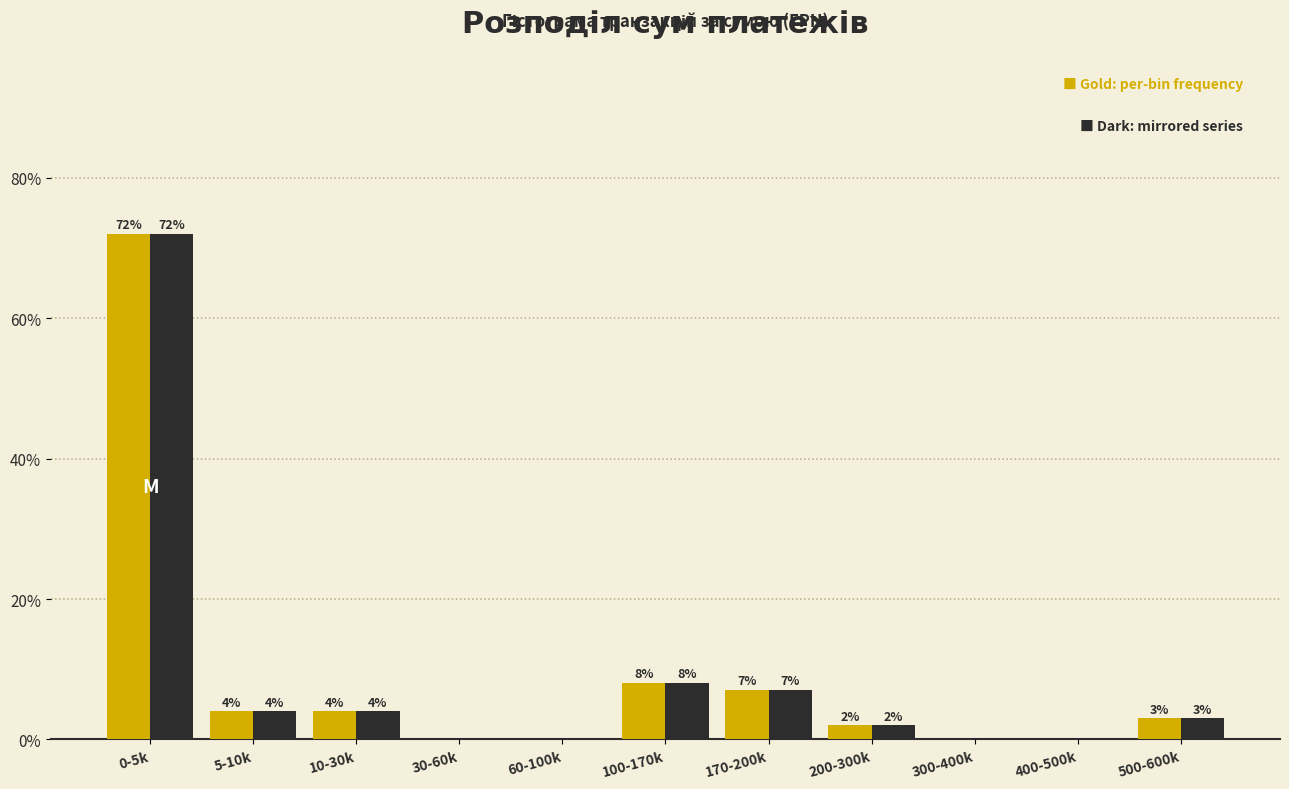

At which category does the chart reach its peak across all series?

0-5k